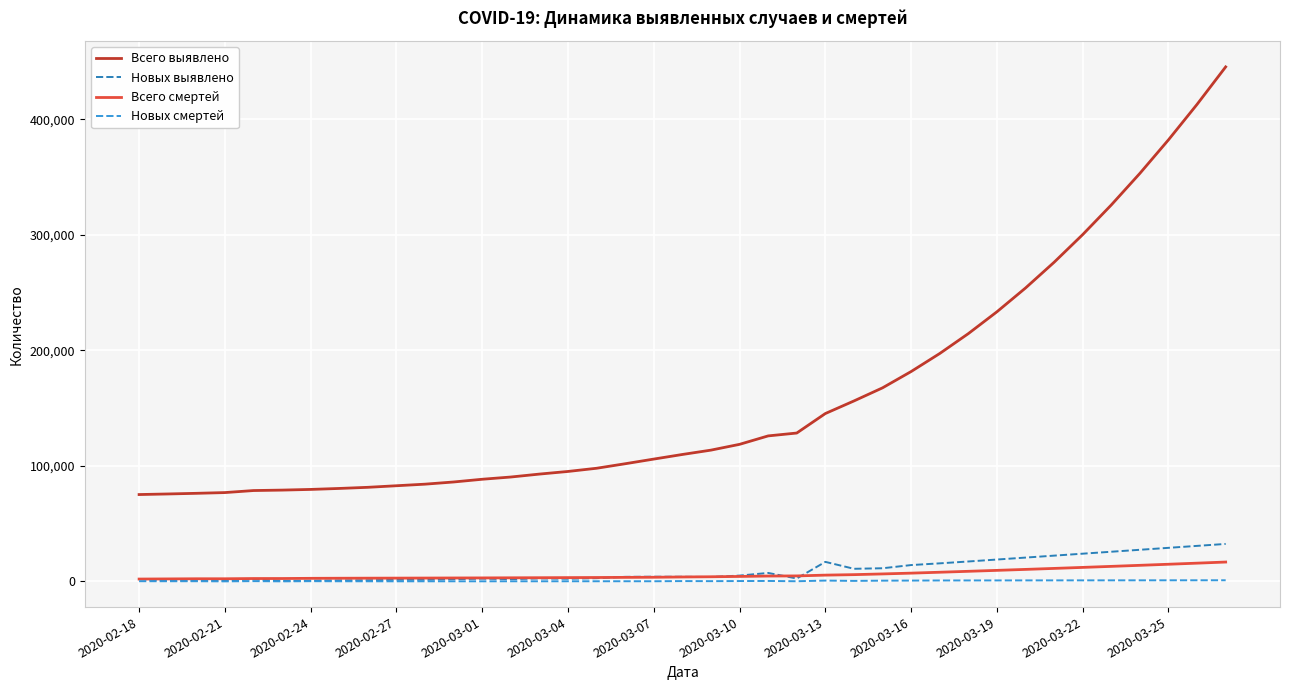

Which series has the largest total across all categories?

Всего выявлено